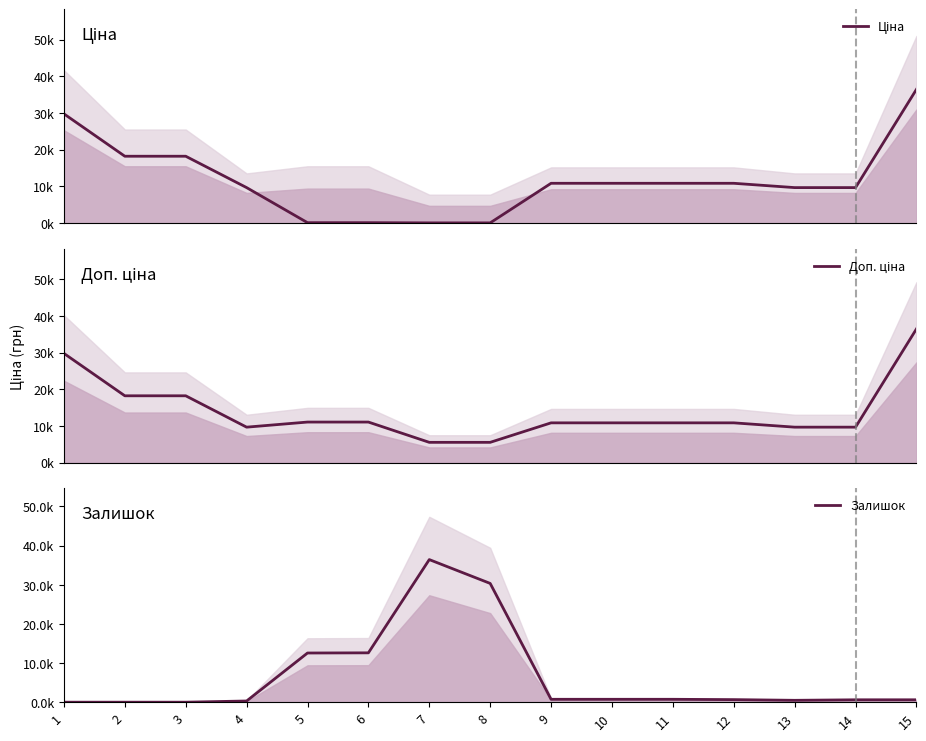

How many data points in Доп. ціна are less than 10840?

5